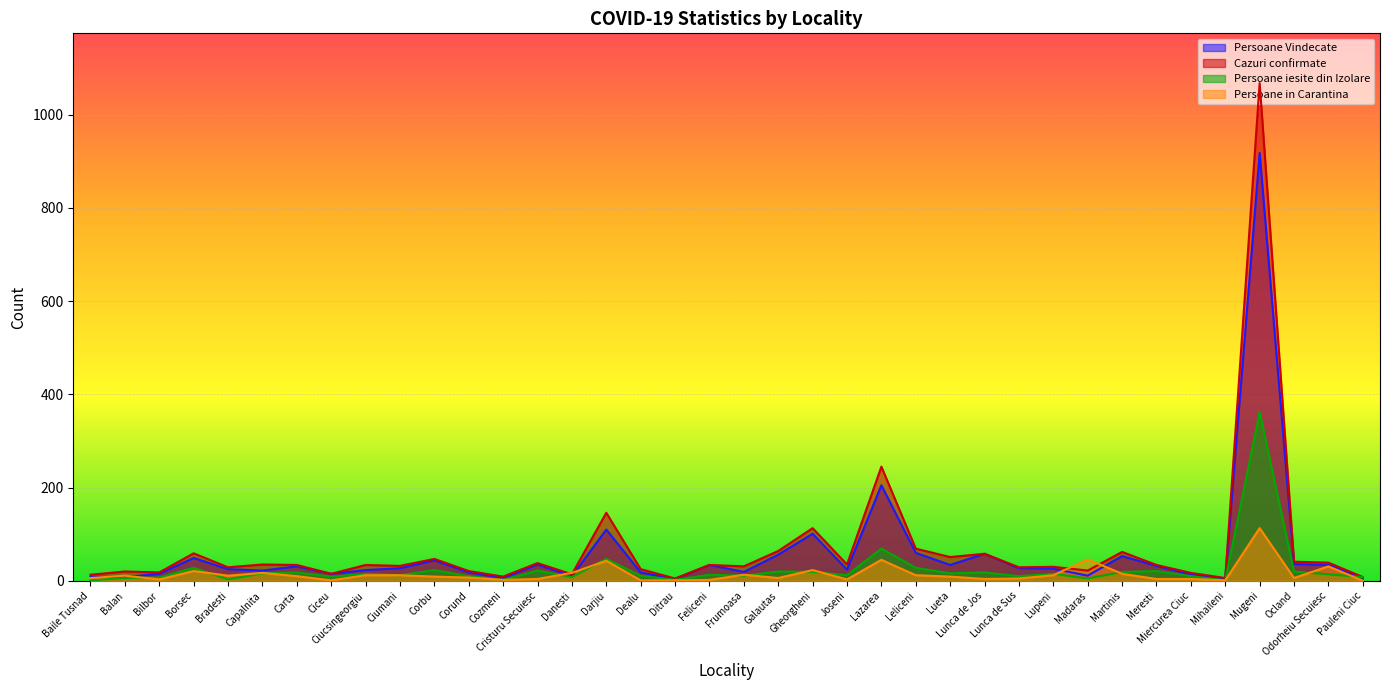

What is the value of the Persoane Vindecate point at the 6th from the left?

22